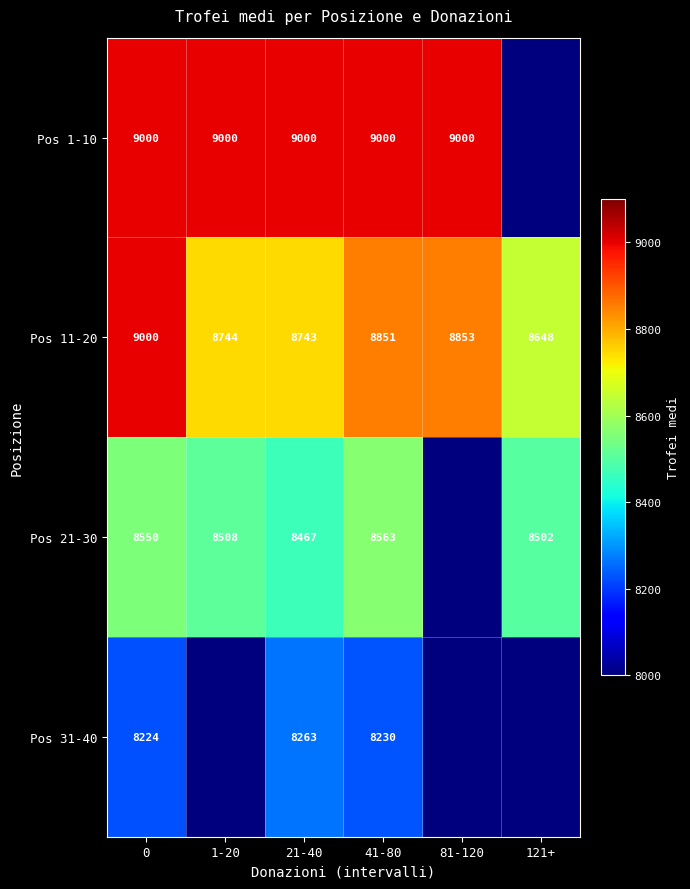

Which has a higher value, 1-20 or 121+?

1-20